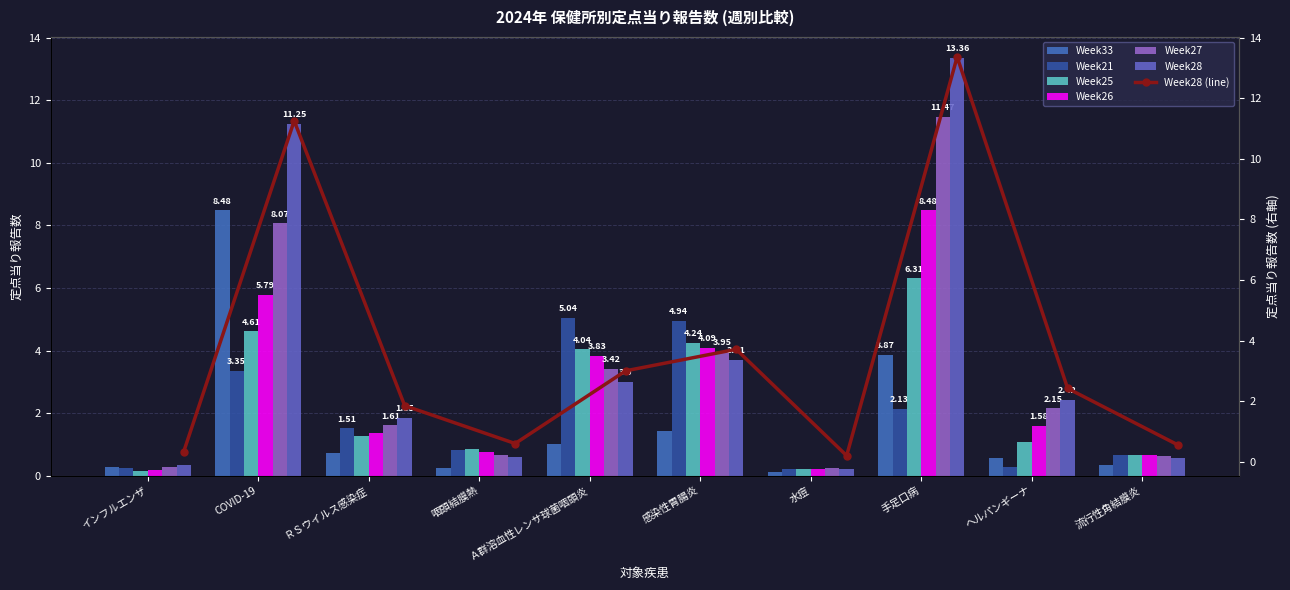

What value does the Week25 series have at 手足口病?

6.3